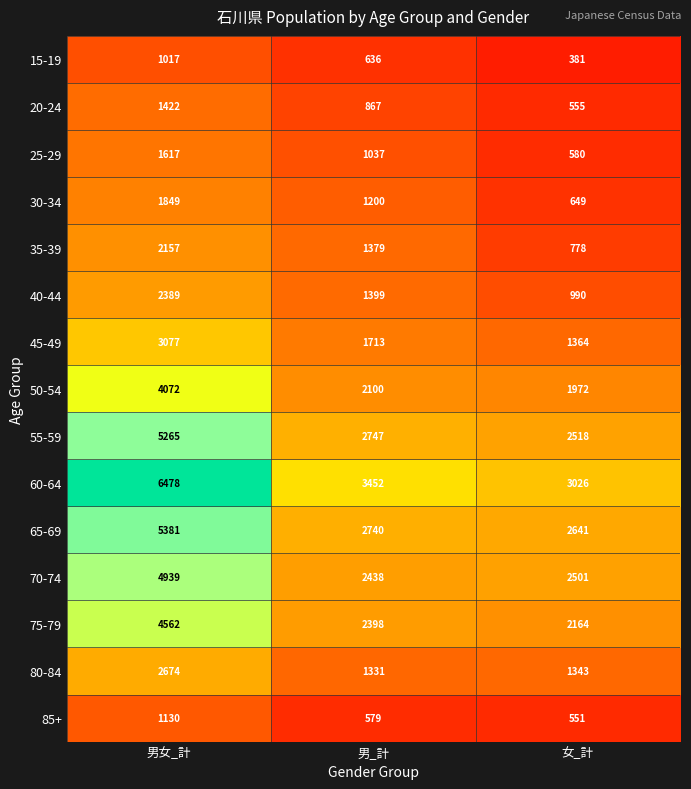

What is the smallest value displayed?

381